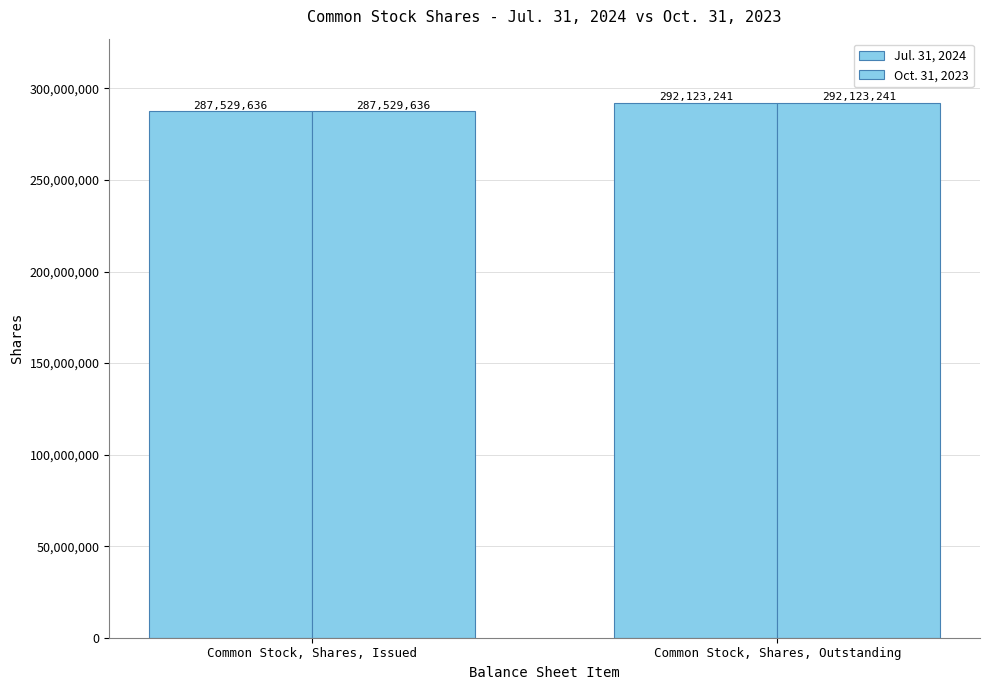

How many categories are shown in the chart?

2